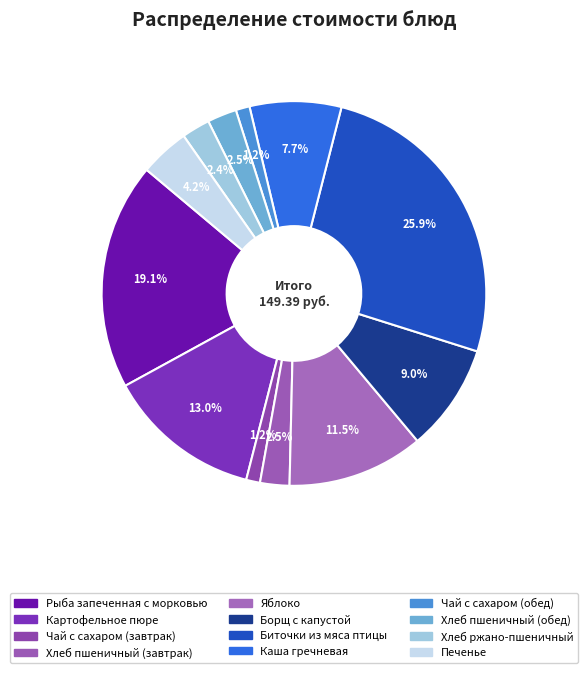

Between Хлеб ржано-пшеничный and Рыба запеченная с морковью, which is larger?

Рыба запеченная с морковью